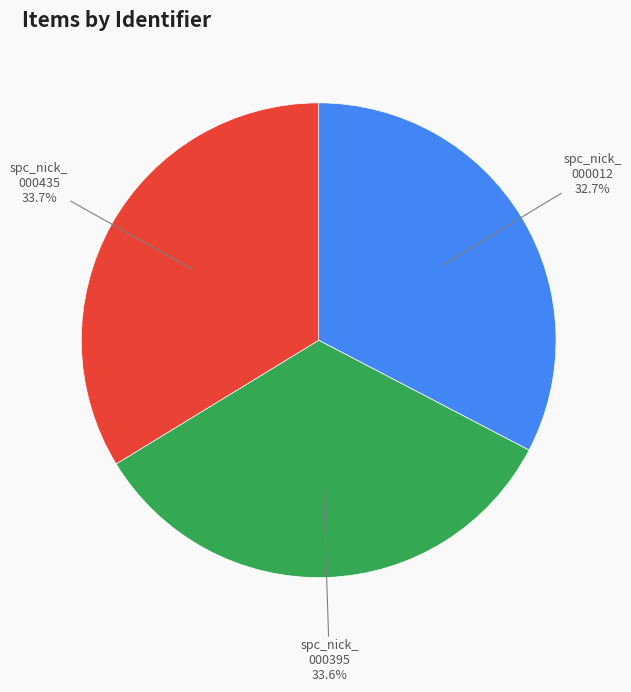

Is there any slice that represents more than half of the pie?

No